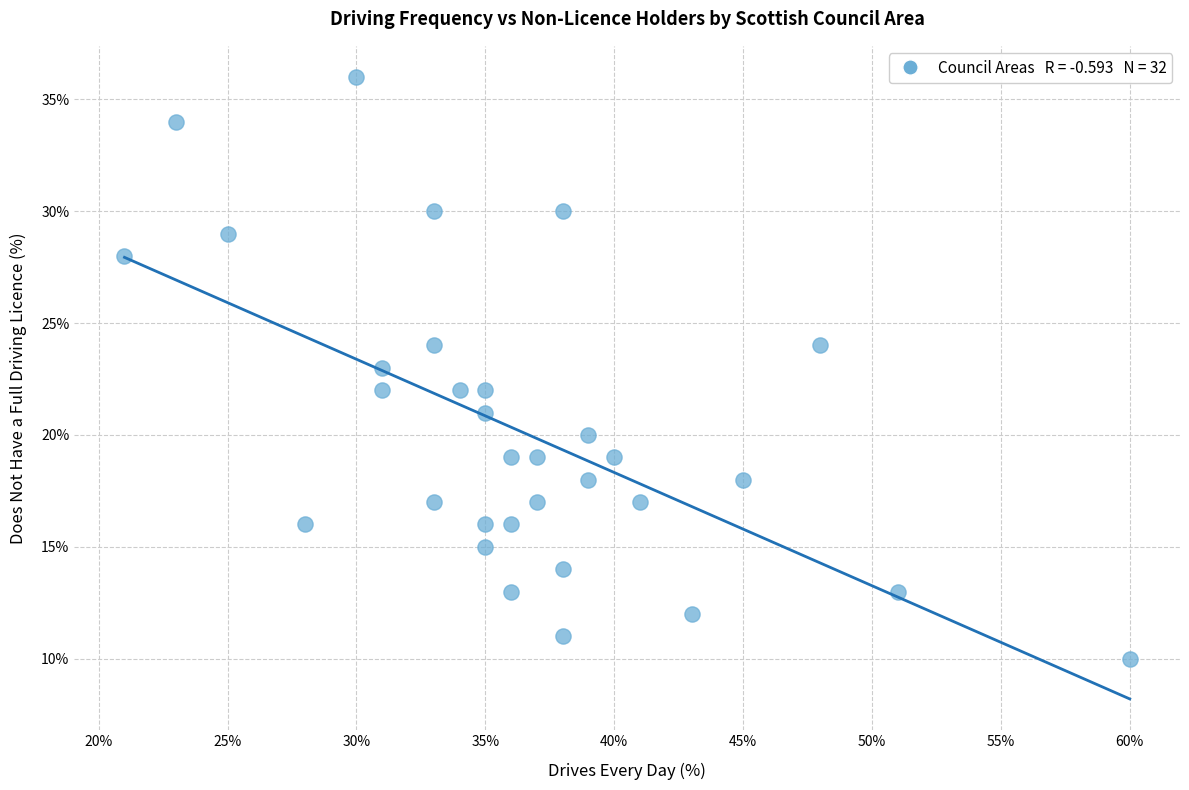

What is the range of Y values (max minus min)?

26